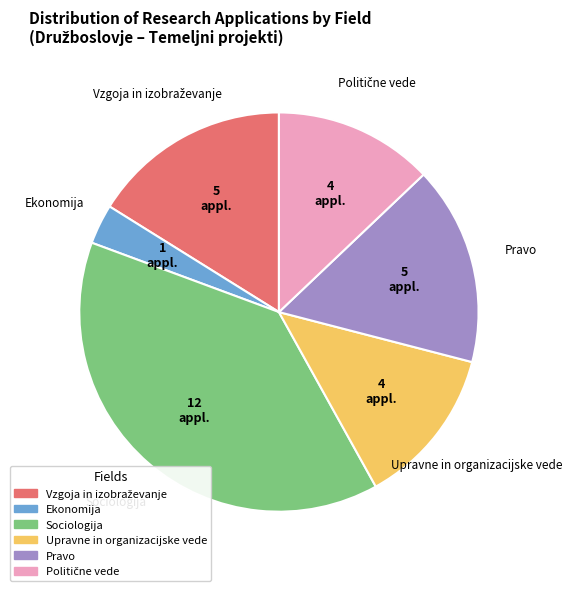

Which category has the biggest portion of the pie?

Sociologija